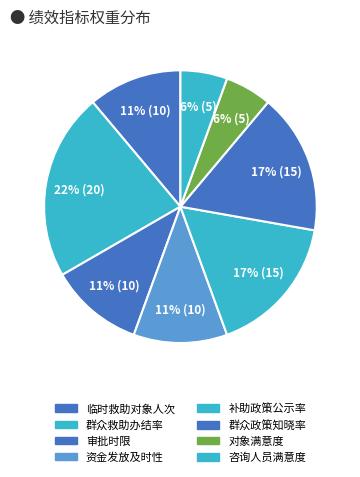

How many slices are in this pie chart?

8